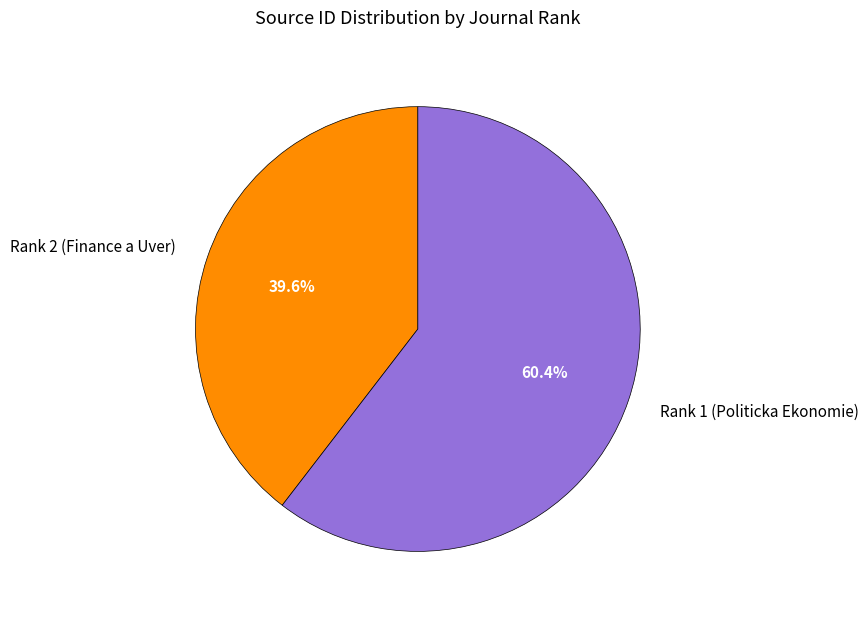

How many segments does this pie chart have?

2